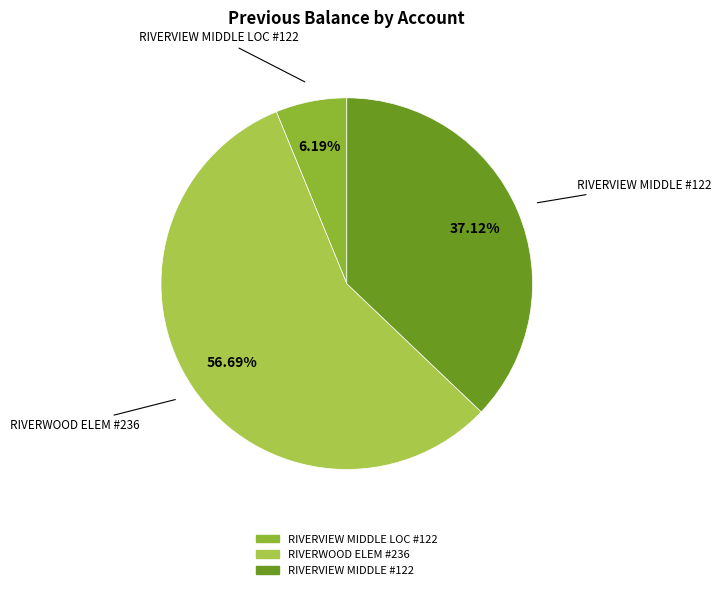

Between RIVERVIEW MIDDLE #122 and RIVERVIEW MIDDLE LOC #122, which is larger?

RIVERVIEW MIDDLE #122